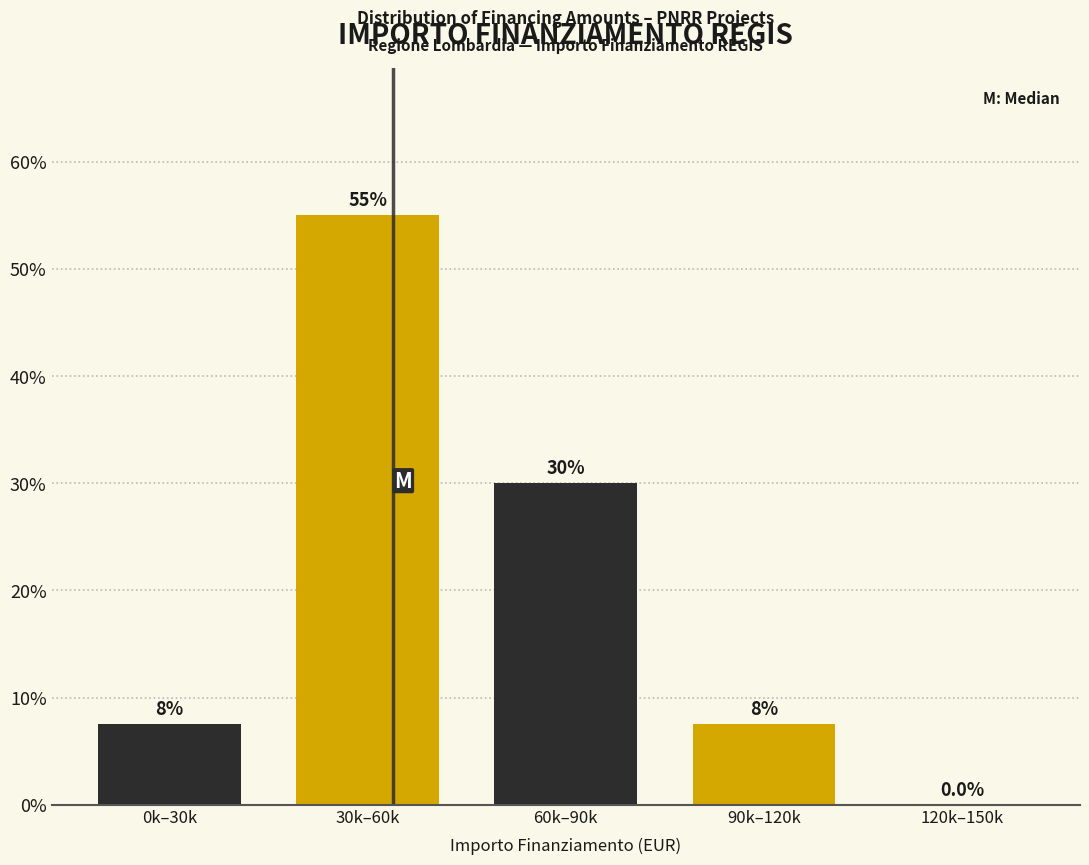

Reading right to left, transcribe all the data shown in this chart.

120k–150k=0.0	90k–120k=7.5	60k–90k=30.0	30k–60k=55.0	0k–30k=7.5